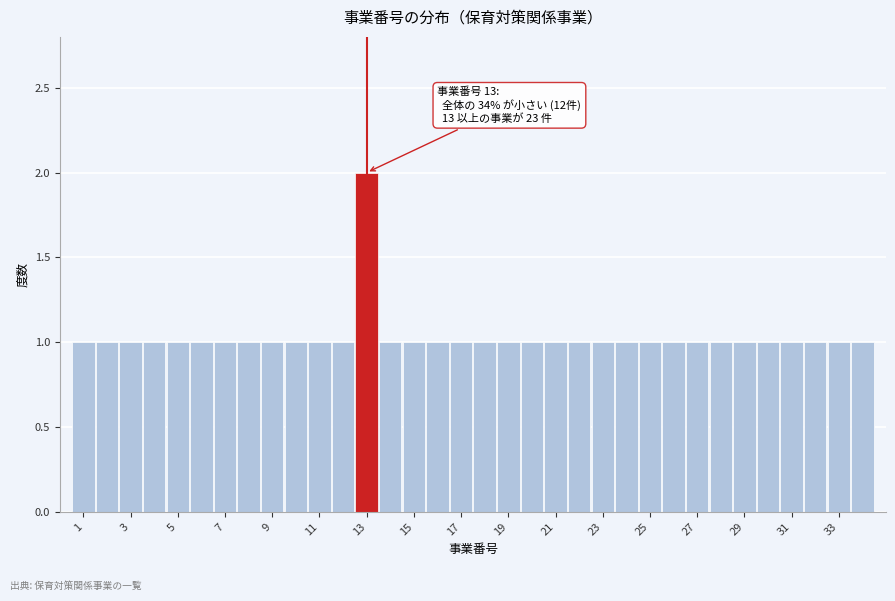

Over which range of the x-axis is the bar tallest?

12.5 to 13.5